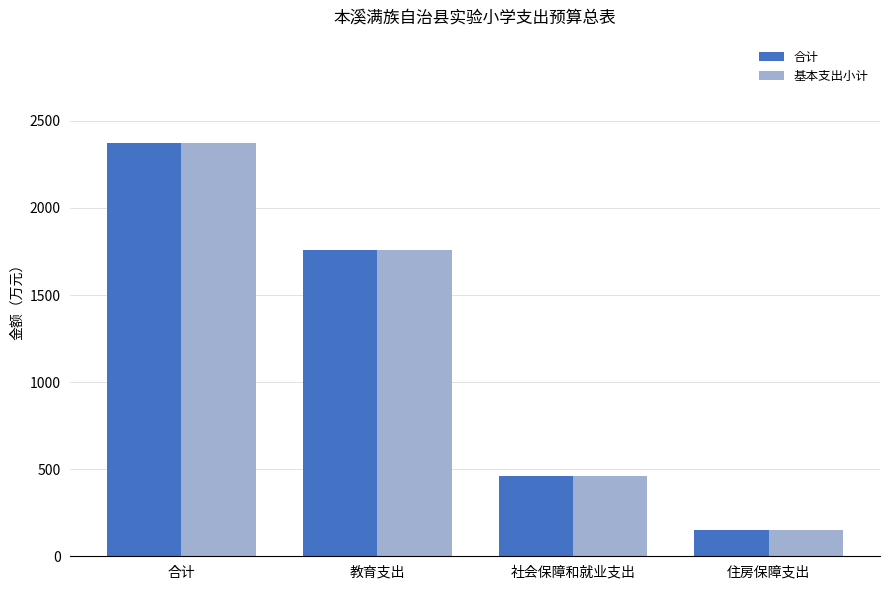

The 合计 series shows 310.0 at 社会保障和就业支出. True or false?

False